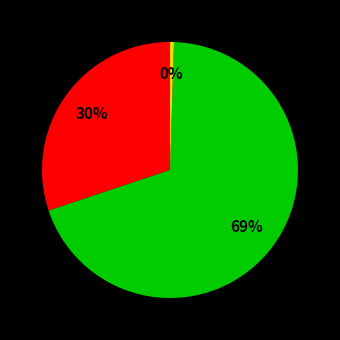

Is there any slice that represents more than half of the pie?

Yes